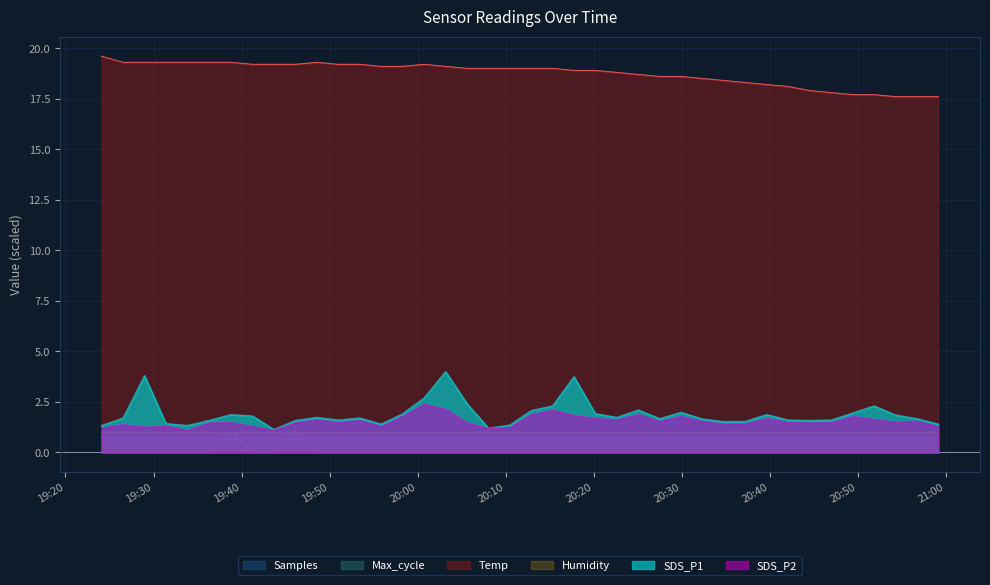

What is the label of the 20th point from the left?

2022/07/30 20:10:29